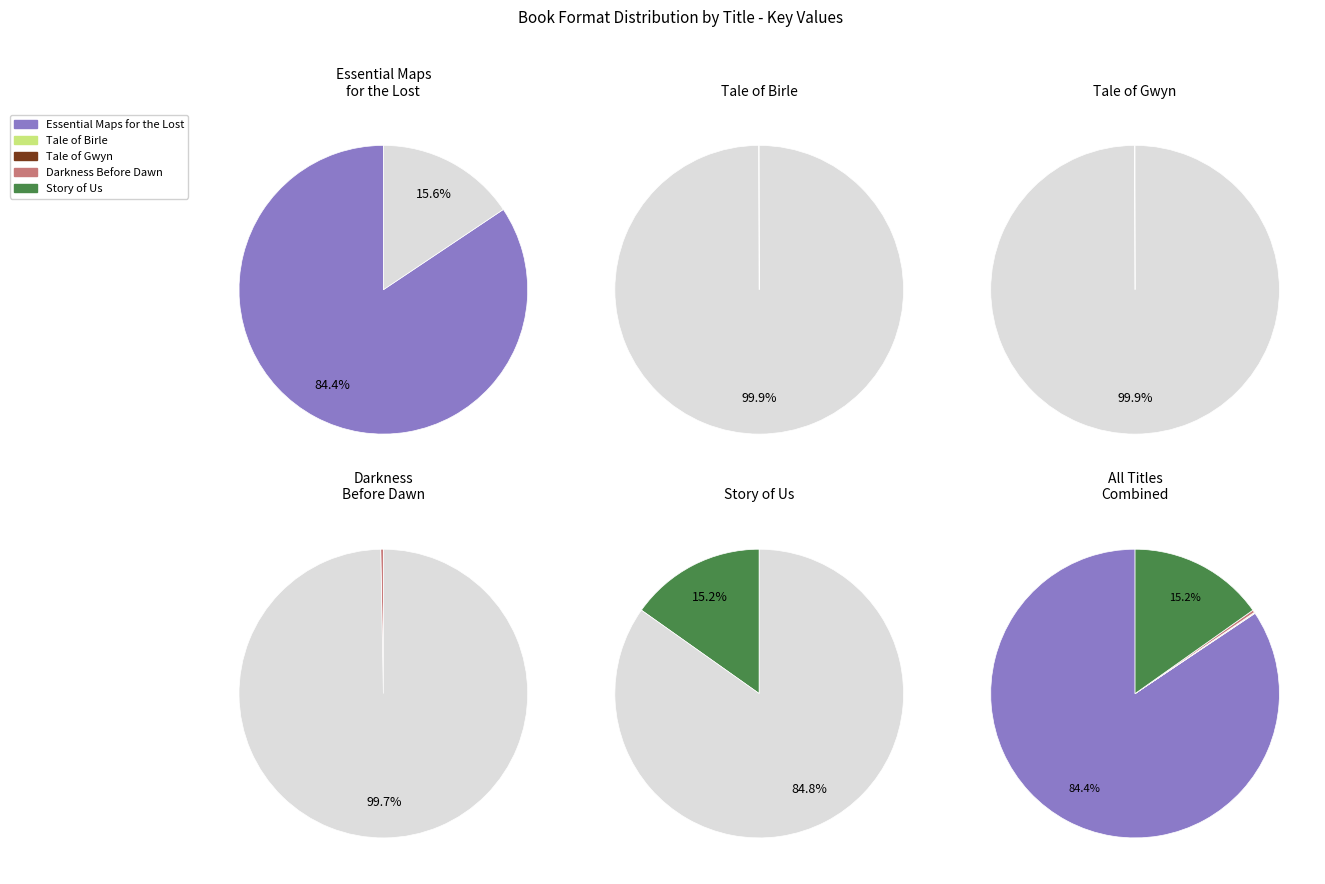

True or false: Story of Us accounts for 24% of the total.

False